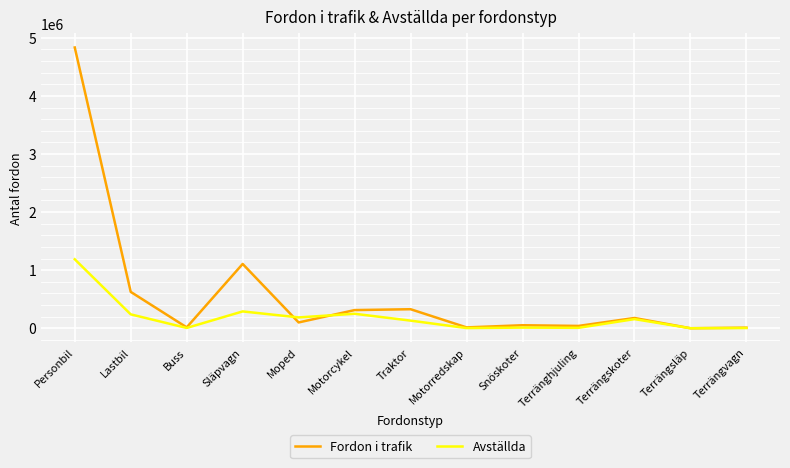

Is this an area chart (filled region under the line)?

No